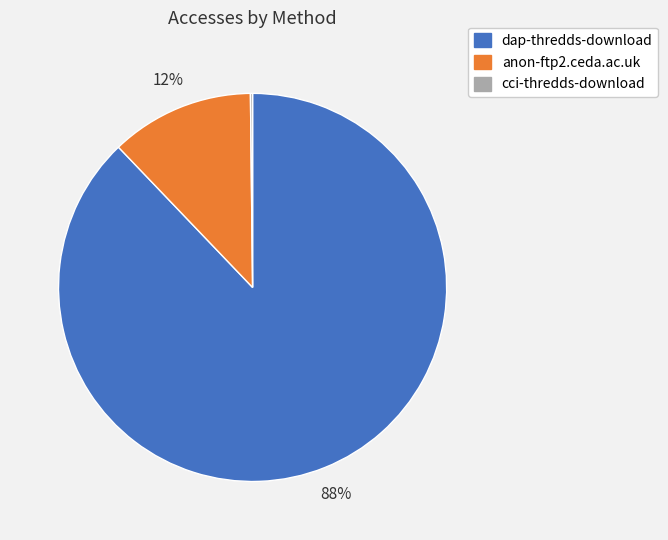

Which category has the biggest portion of the pie?

dap-thredds-download